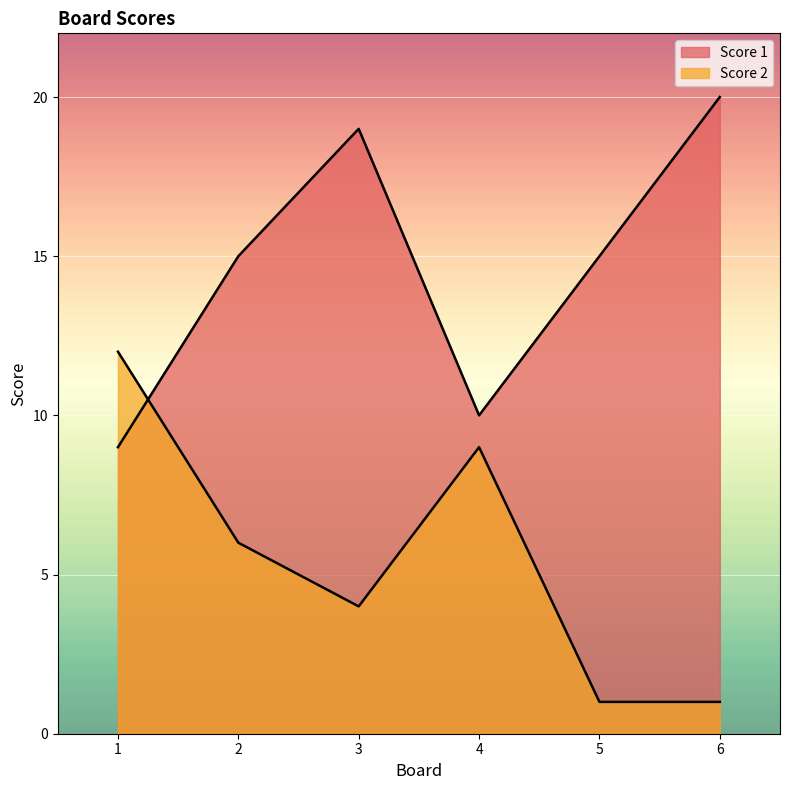

What is the difference between the highest and lowest values at 6?

19